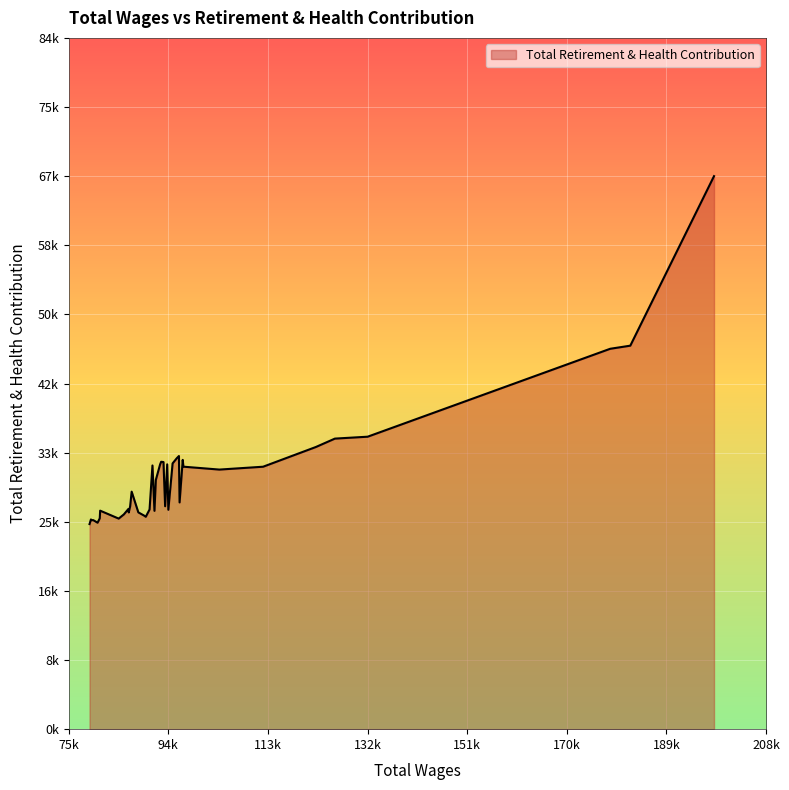

Is this an area chart (filled region under the line)?

Yes